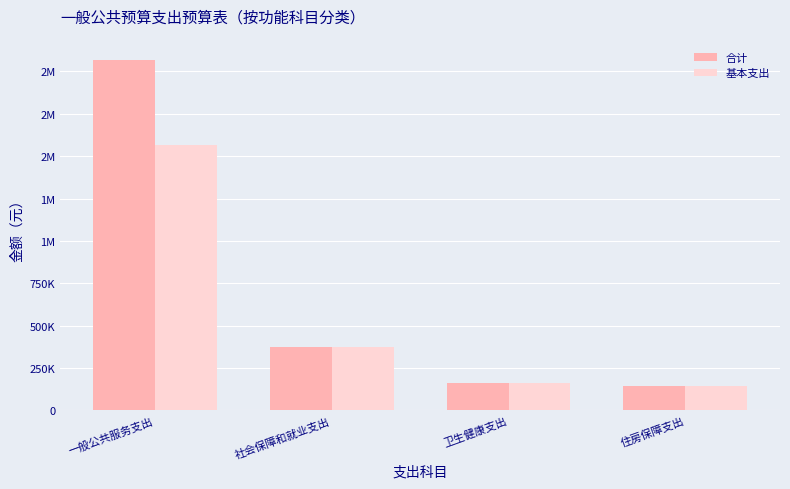

The 基本支出 series shows 208342.1 at 卫生健康支出. True or false?

False